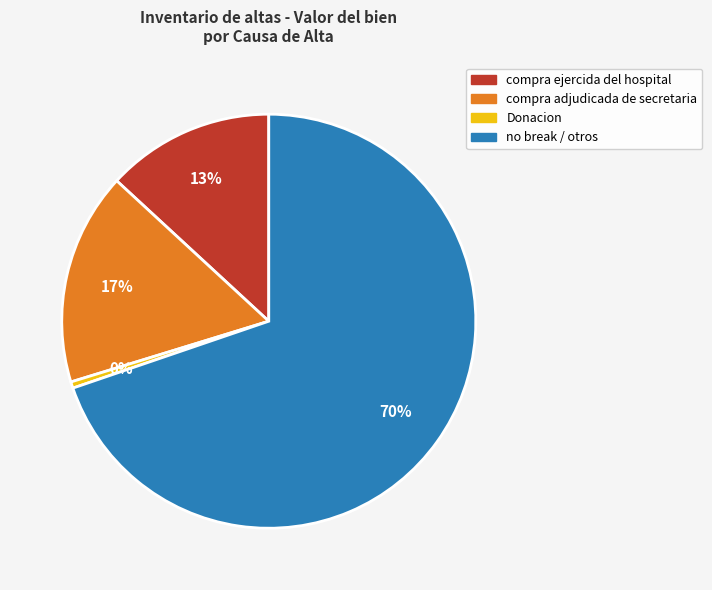

Is there a majority slice in this chart?

Yes